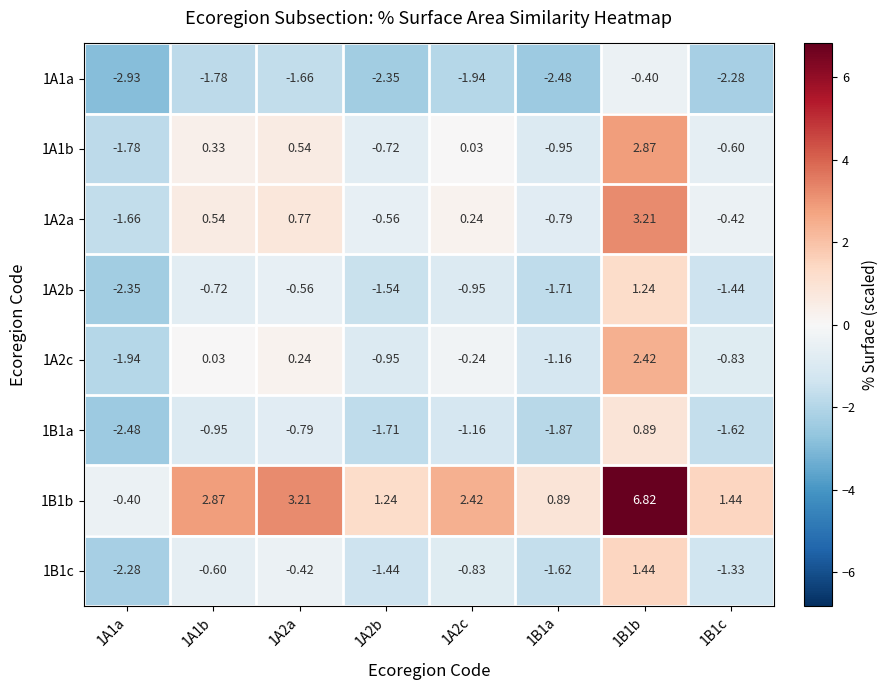

Count the number of data series in this chart.

8